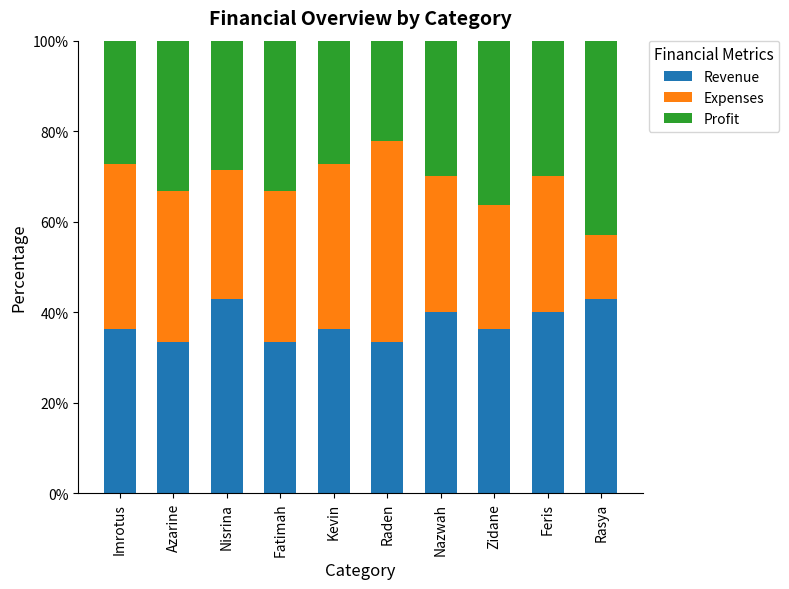

How many categories are shown in the chart?

10